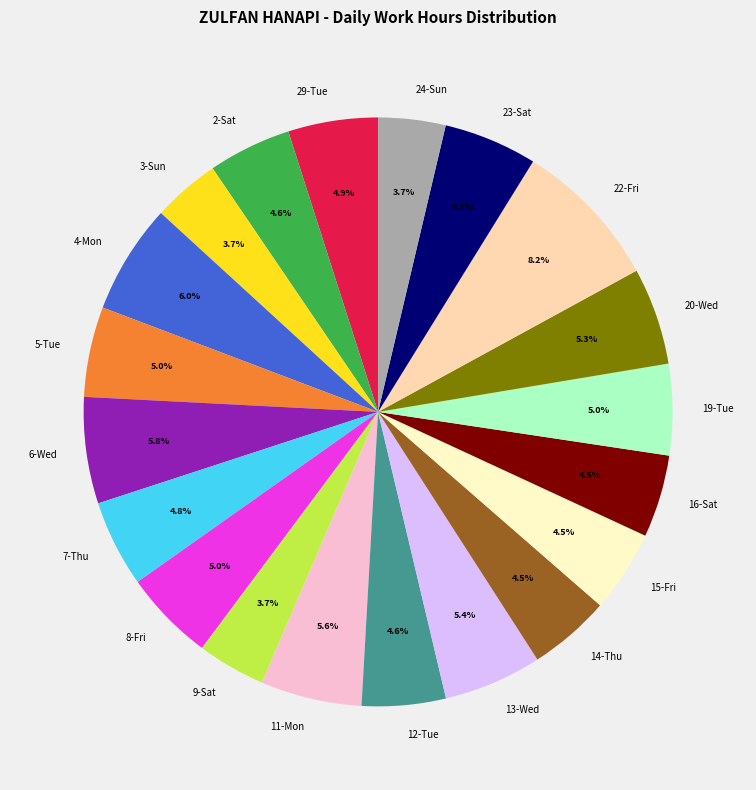

How many slices are in this pie chart?

20